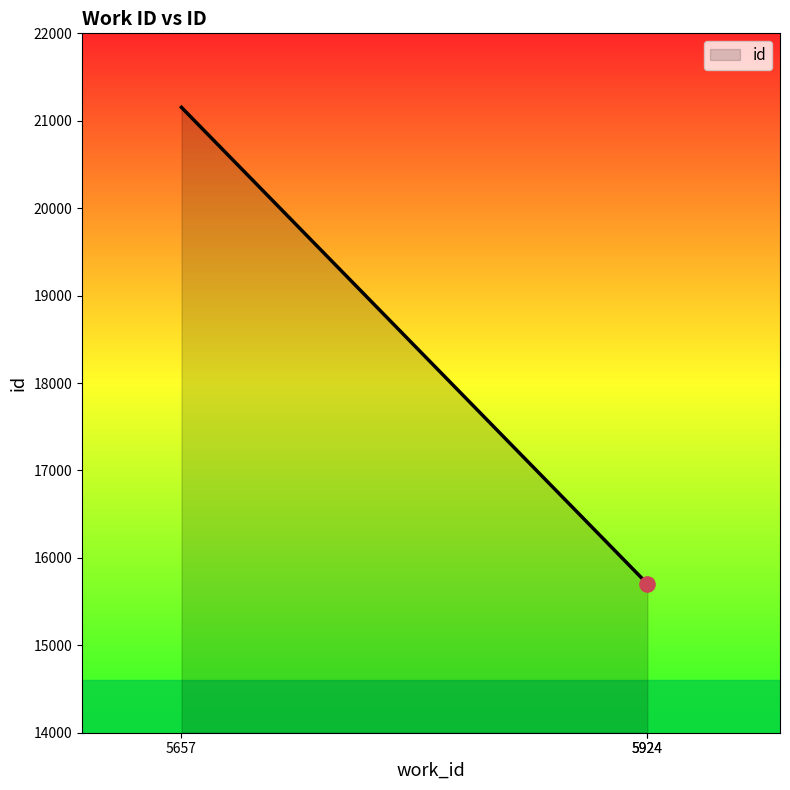

Which has a higher value, 5924 or 5657?

5657